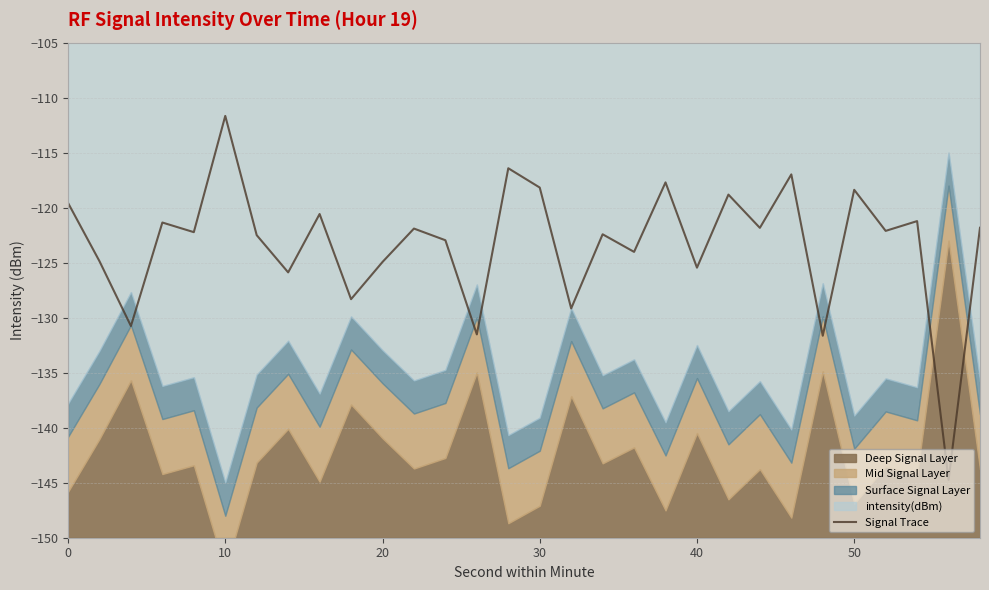

True or false: Signal Trace has a value of -185.7 at 50.

False